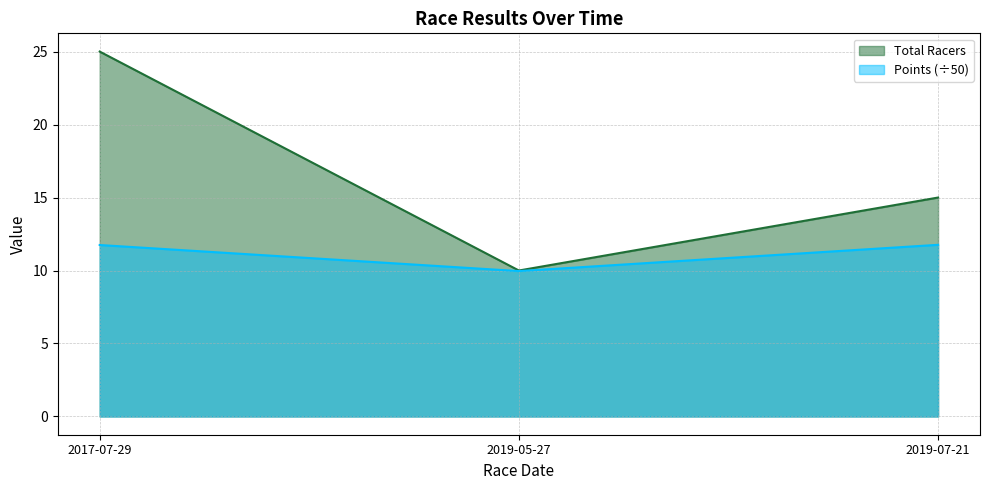

At how many categories does at least one series exceed 15?

1